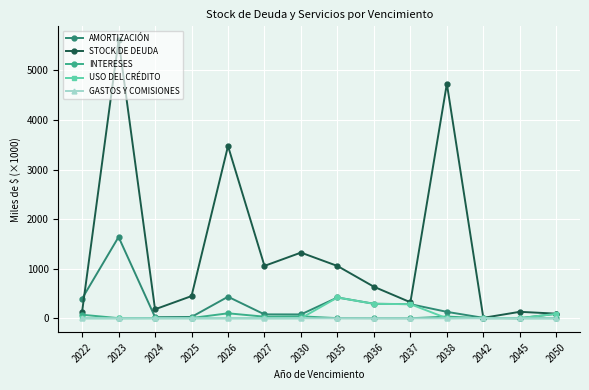

At which category is the sum across all series the highest?

2023